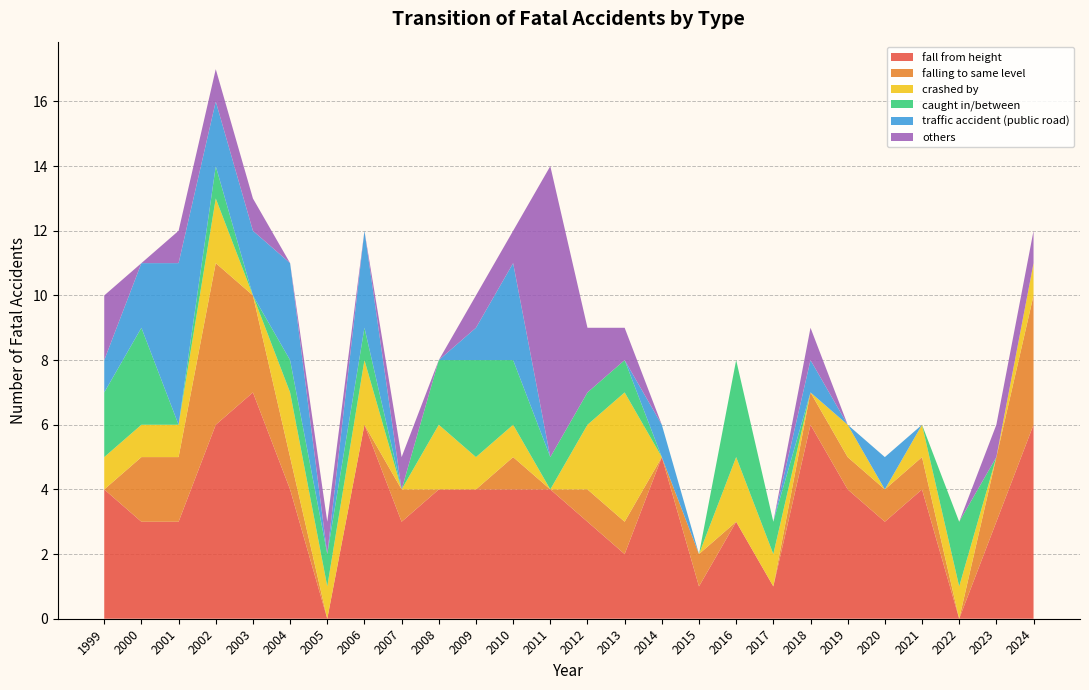

Reading right to left, what are all the values shown in this chart?

fall from height: 2024=6	2023=3	2022=0	2021=4	2020=3	2019=4	2018=6	2017=1	2016=3	2015=1	2014=5	2013=2	2012=3	2011=4	2010=4	2009=4	2008=4	2007=3	2006=6	2005=0	2004=4	2003=7	2002=6	2001=3	2000=3	1999=4
falling to same level: 2024=4	2023=2	2022=0	2021=1	2020=1	2019=1	2018=1	2017=0	2016=0	2015=1	2014=0	2013=1	2012=1	2011=0	2010=1	2009=0	2008=0	2007=1	2006=0	2005=0	2004=1	2003=3	2002=5	2001=2	2000=2	1999=0
crashed by: 2024=1	2023=0	2022=1	2021=1	2020=0	2019=1	2018=0	2017=1	2016=2	2015=0	2014=0	2013=4	2012=2	2011=0	2010=1	2009=1	2008=2	2007=0	2006=2	2005=1	2004=2	2003=0	2002=2	2001=1	2000=1	1999=1
caught in/between: 2024=0	2023=0	2022=2	2021=0	2020=0	2019=0	2018=0	2017=1	2016=3	2015=0	2014=0	2013=1	2012=1	2011=1	2010=2	2009=3	2008=2	2007=0	2006=1	2005=1	2004=1	2003=0	2002=1	2001=0	2000=3	1999=2
traffic accident (public road): 2024=0	2023=0	2022=0	2021=0	2020=1	2019=0	2018=1	2017=0	2016=0	2015=0	2014=1	2013=0	2012=0	2011=0	2010=3	2009=1	2008=0	2007=0	2006=3	2005=0	2004=3	2003=2	2002=2	2001=5	2000=2	1999=1
others: 2024=1	2023=1	2022=0	2021=0	2020=0	2019=0	2018=1	2017=0	2016=0	2015=0	2014=0	2013=1	2012=2	2011=9	2010=1	2009=1	2008=0	2007=1	2006=0	2005=1	2004=0	2003=1	2002=1	2001=1	2000=0	1999=2